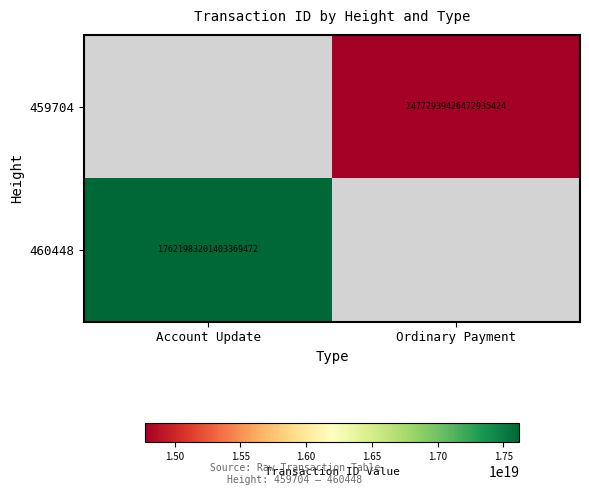

Is it true that 459704 equals 20429460058730913792 at Ordinary Payment?

False